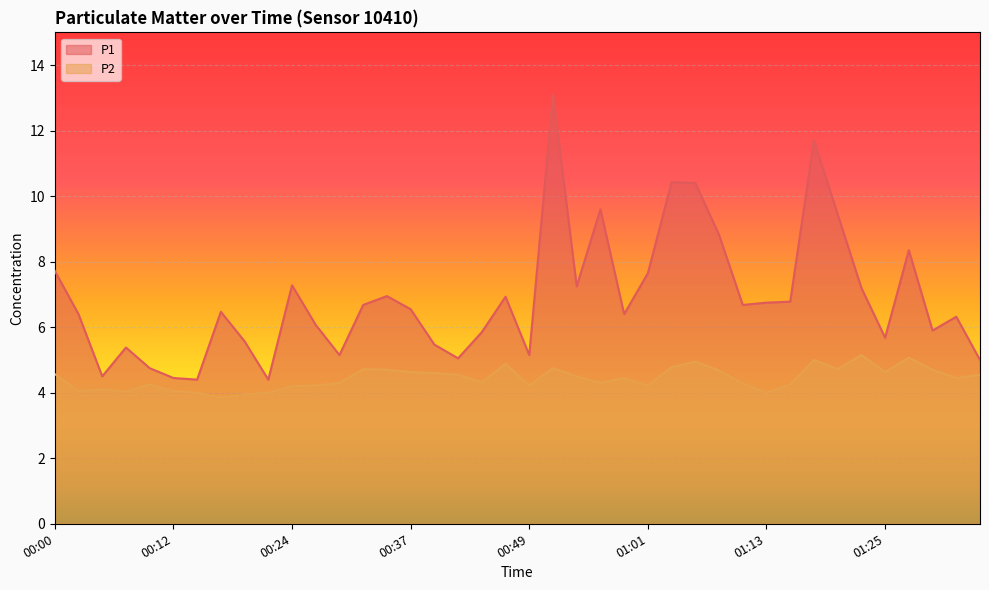

Is the value of P2 at 00:54 greater than the value of P1 at 00:54?

No